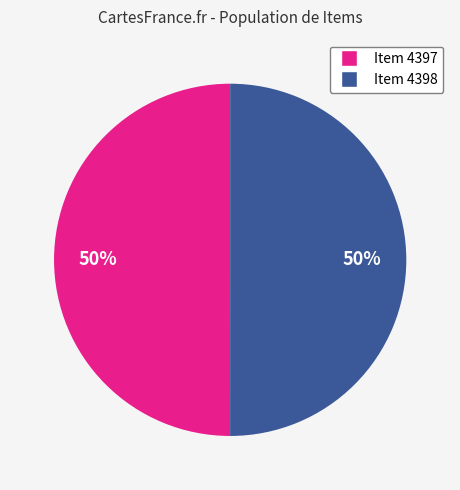

True or false: Item 4397 accounts for 58% of the total.

False